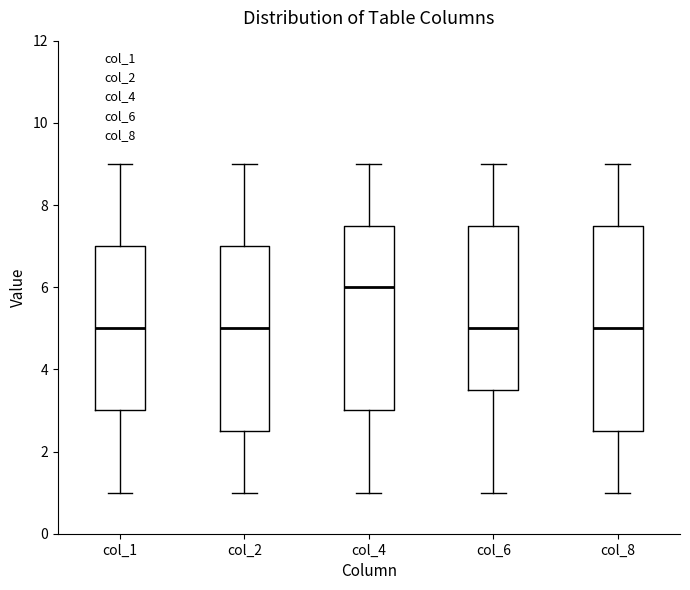

Which box's median line is the highest?

col_4